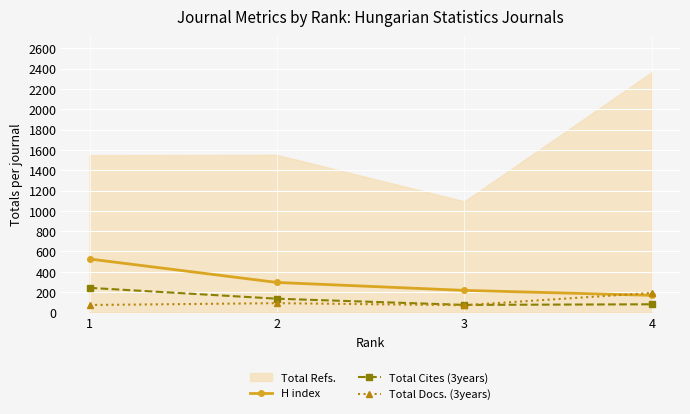

At which category does Total Cites (3years) reach its first local valley?

3